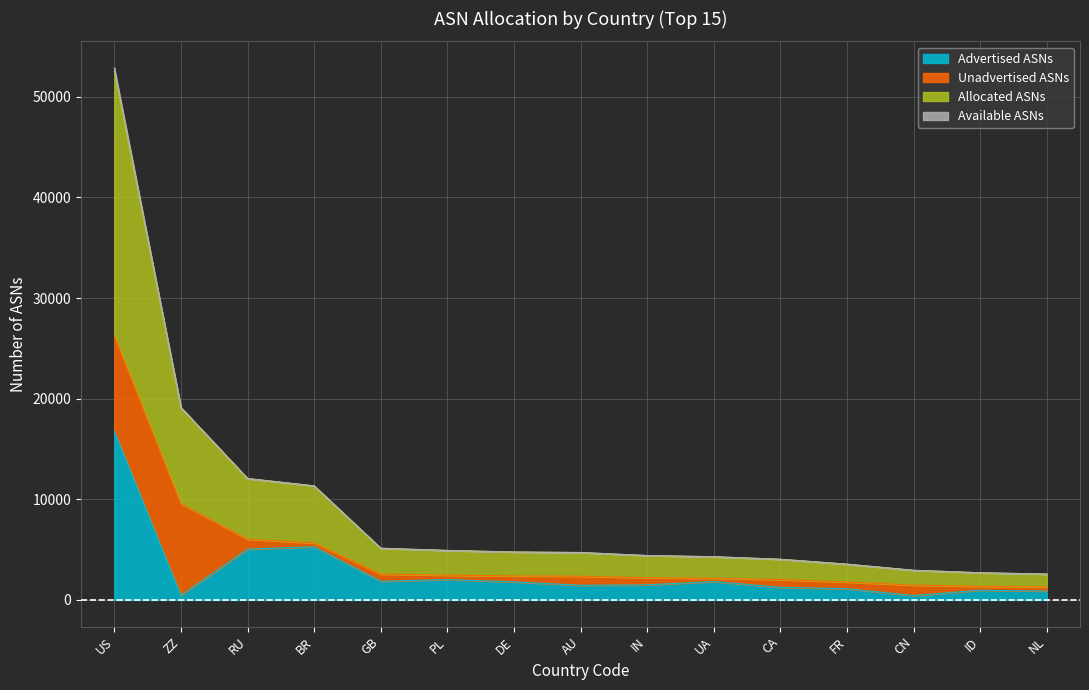

Does the chart have visible grid lines?

Yes